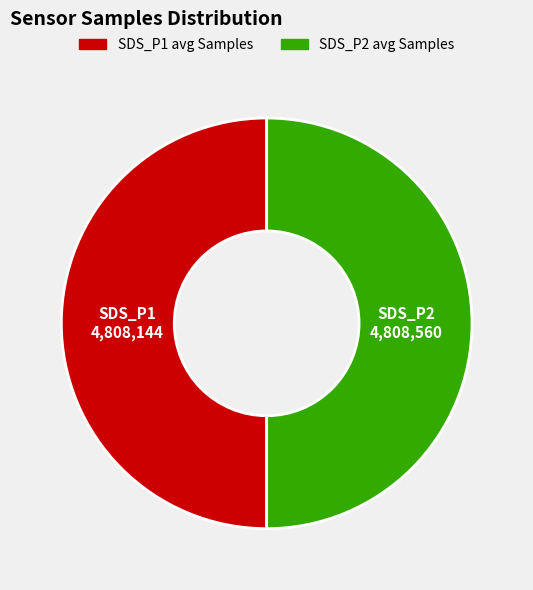

The SDS_P1 avg Samples slice represents 50% of the pie. True or false?

True